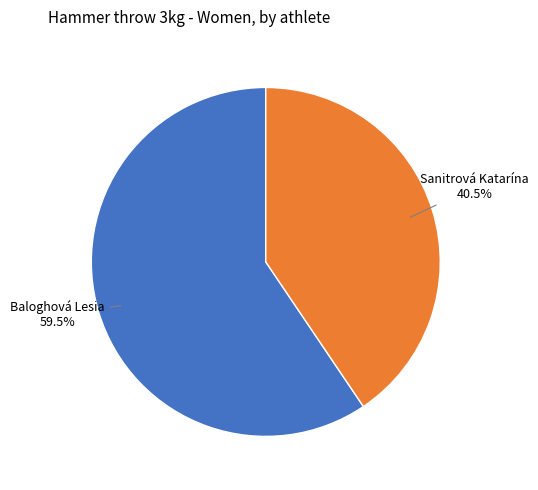

To the nearest percent, what is the average slice percentage?

50%